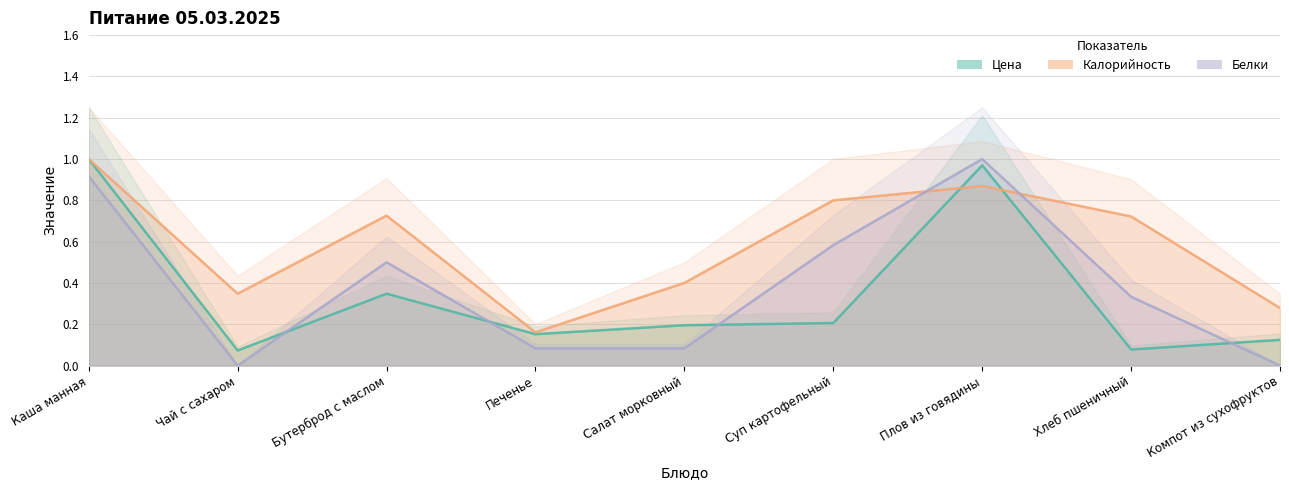

How many distinct data groups are displayed?

3